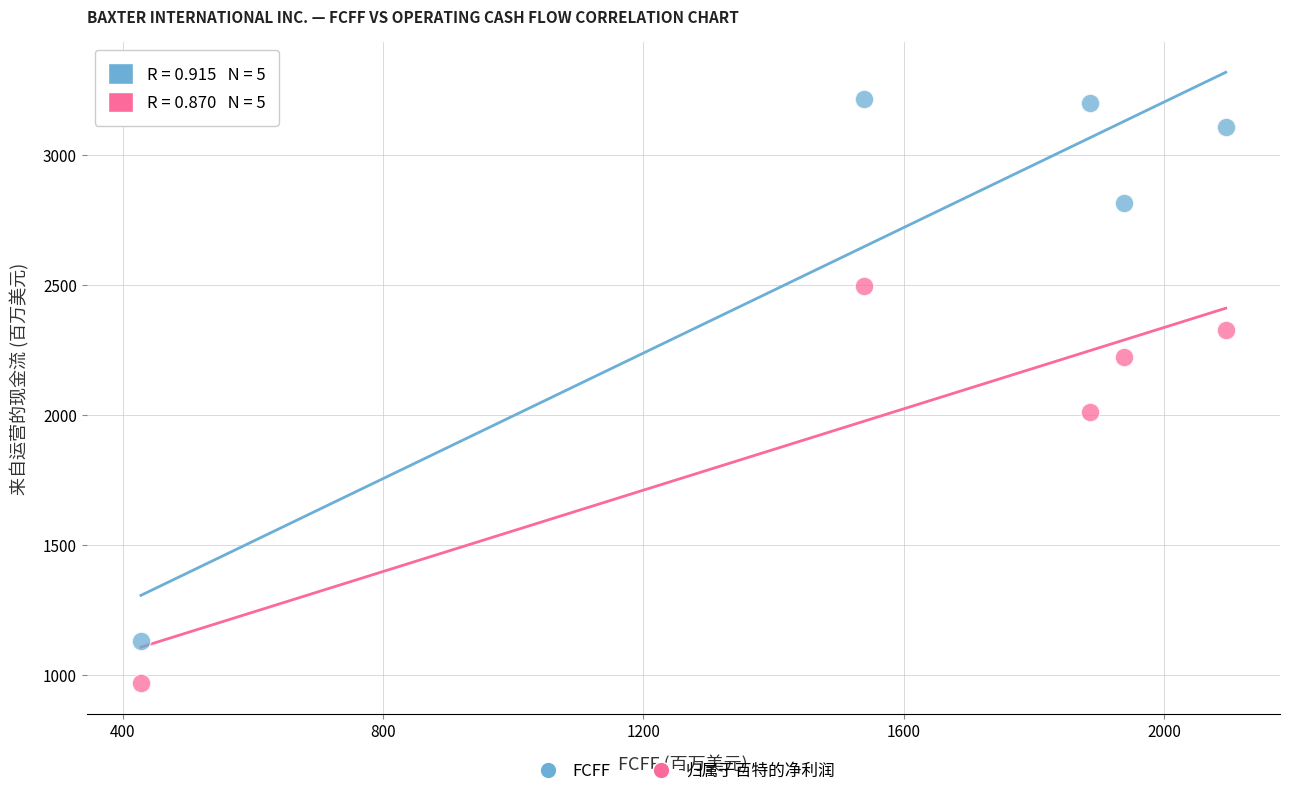

Which series contains the highest Y value?

FCFF